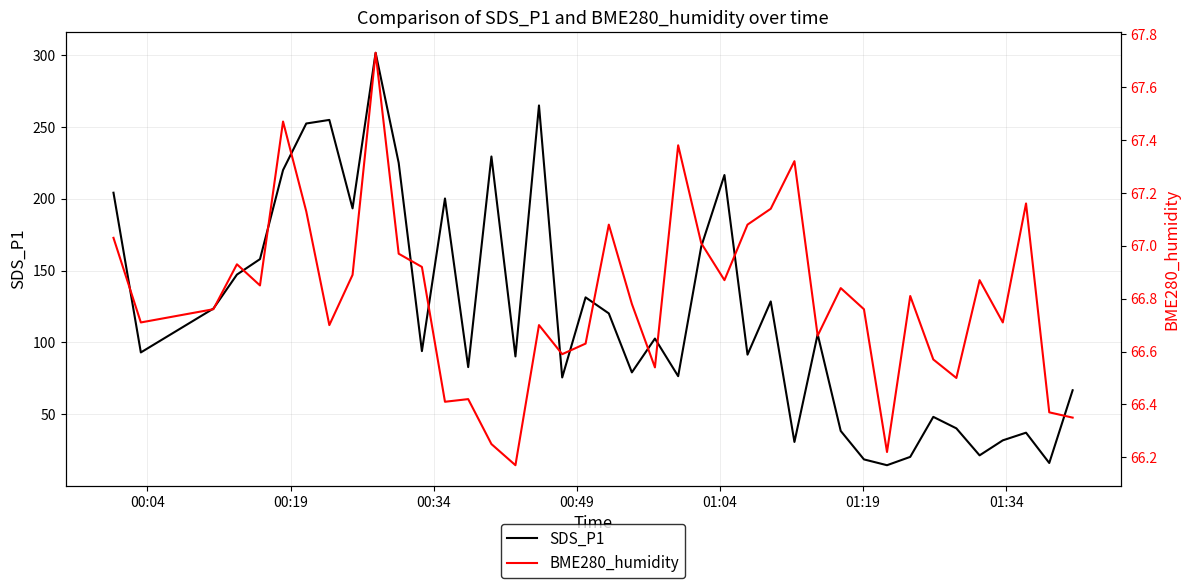

What is the average value of the BME280_humidity series?

66.8